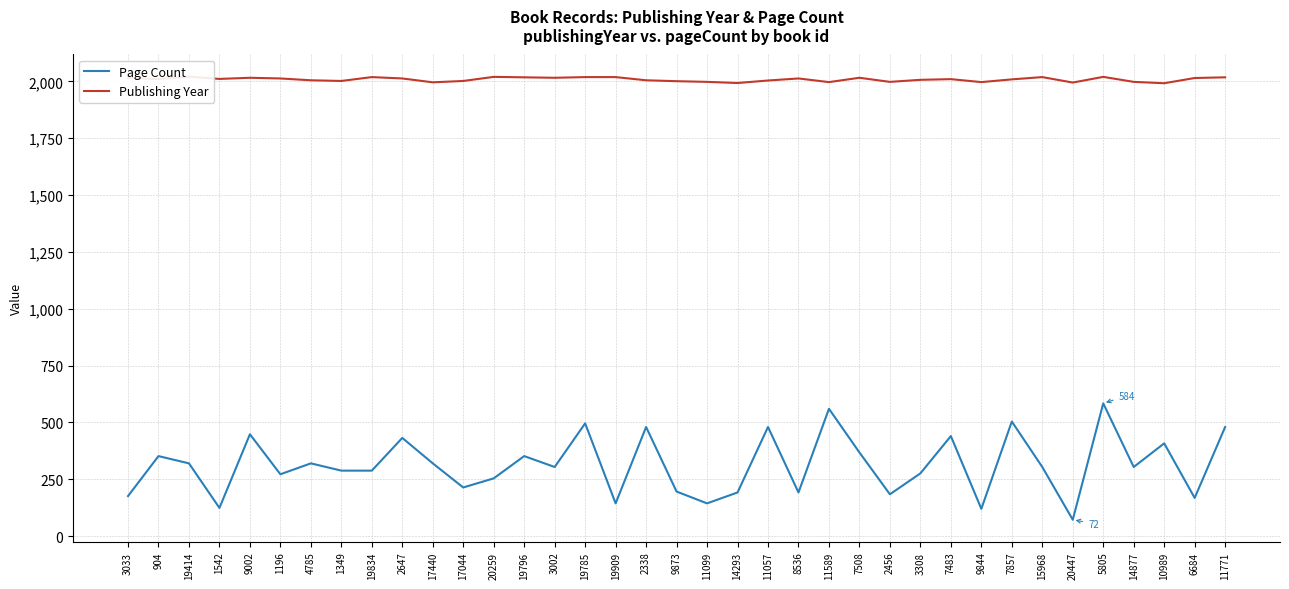

Which has a higher value, 10989 or 9002?

9002